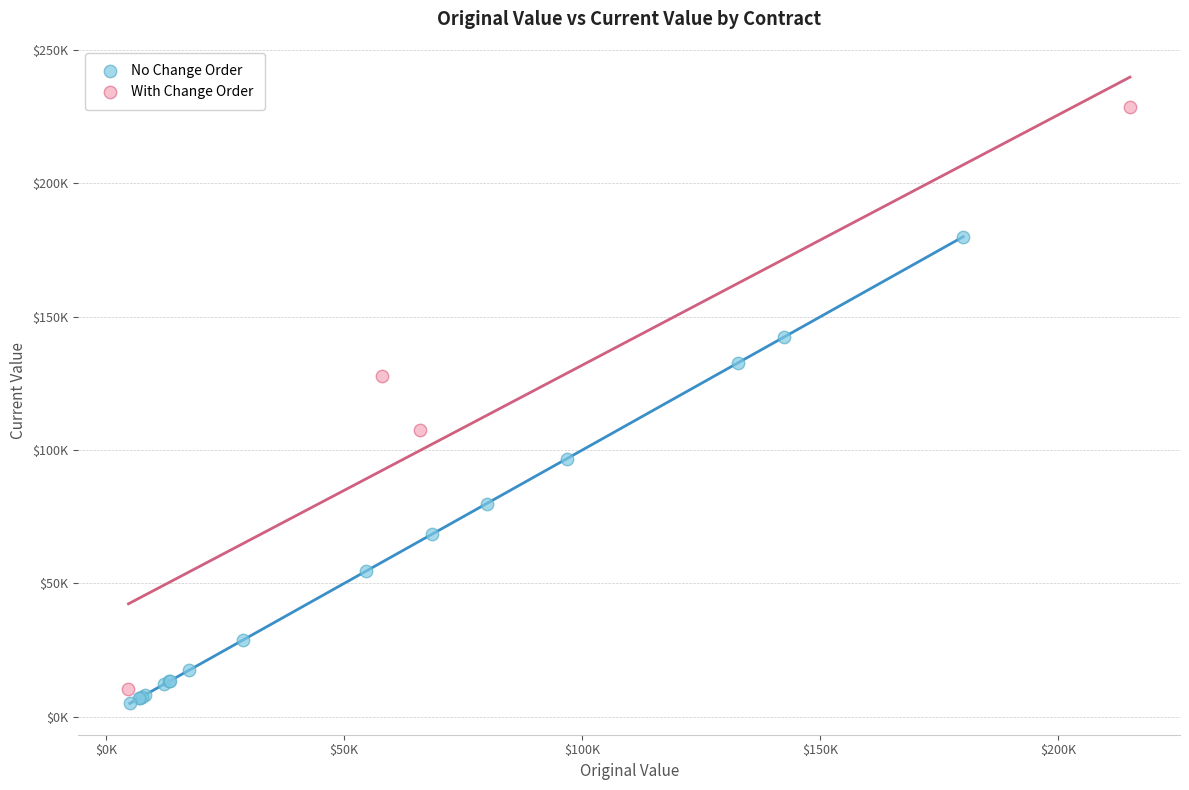

Which series has the widest spread of Y values?

With Change Order